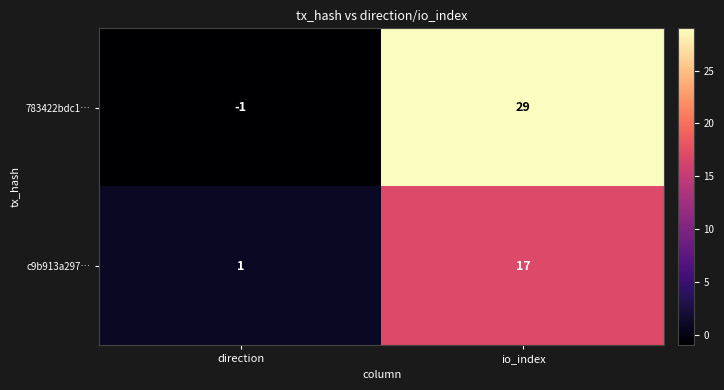

Rank the series by their average value, from highest to lowest.

783422bdc1…, c9b913a297…